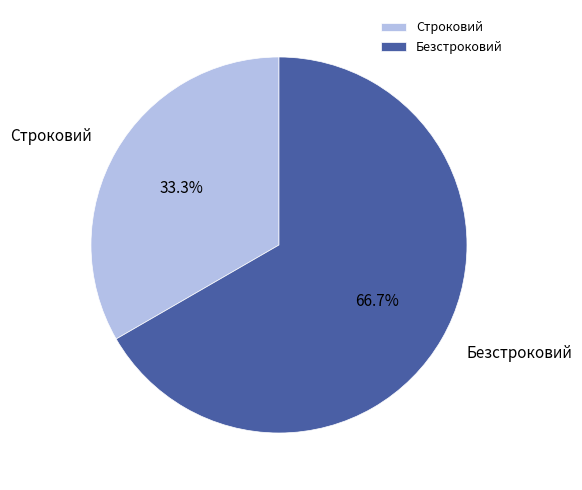

Is Безстроковий the majority of the pie?

Yes